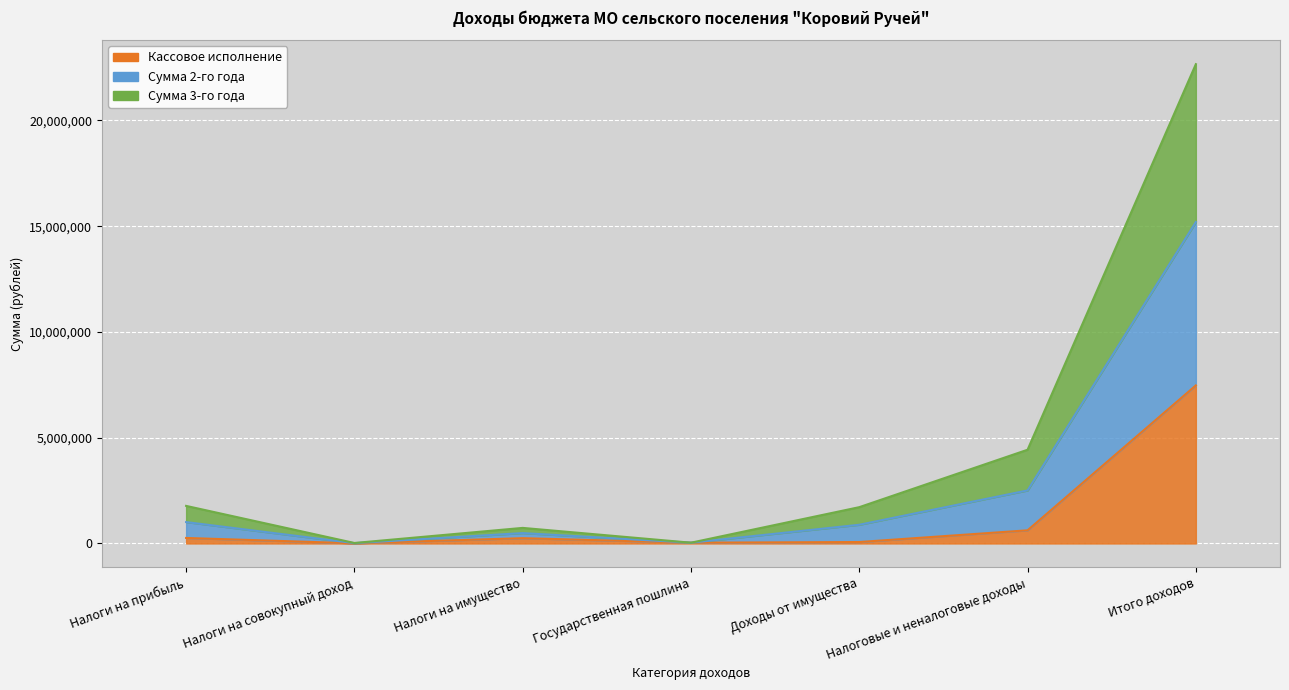

Which category has the highest value in the Кассовое исполнение series?

Итого доходов